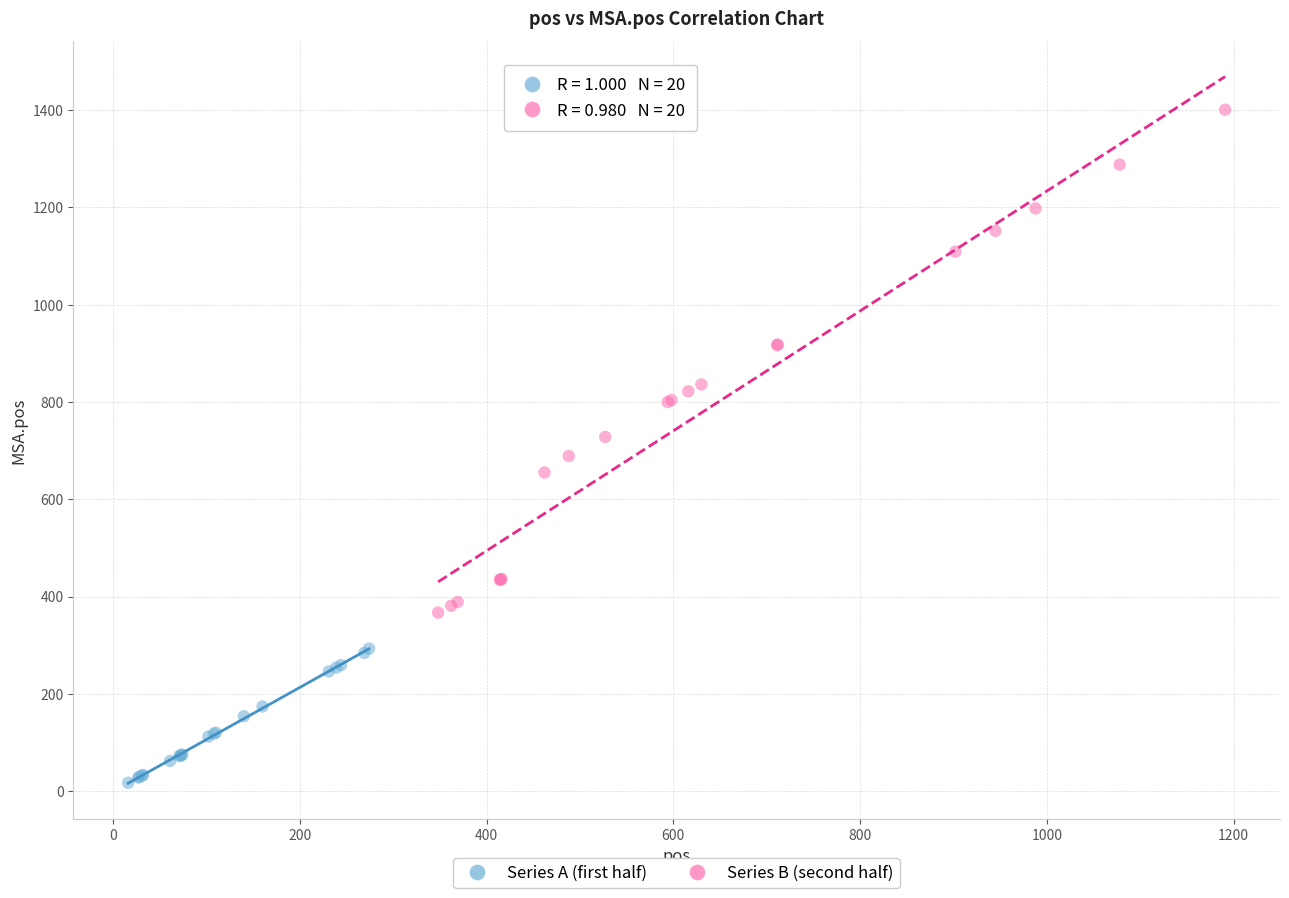

Which series reaches the minimum Y coordinate?

Series A (first half)